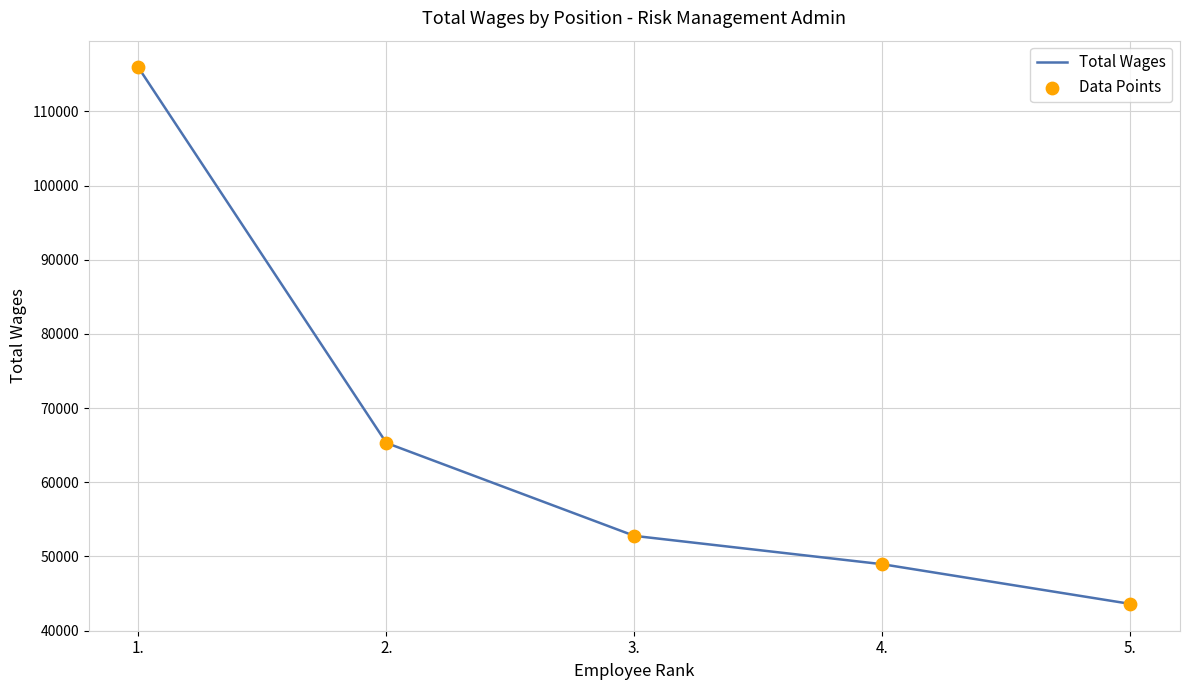

What value does the data have at 3.?

52781